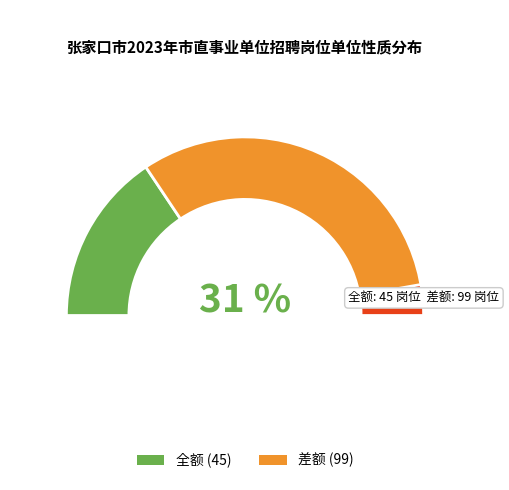

Which slice is the smallest?

全额